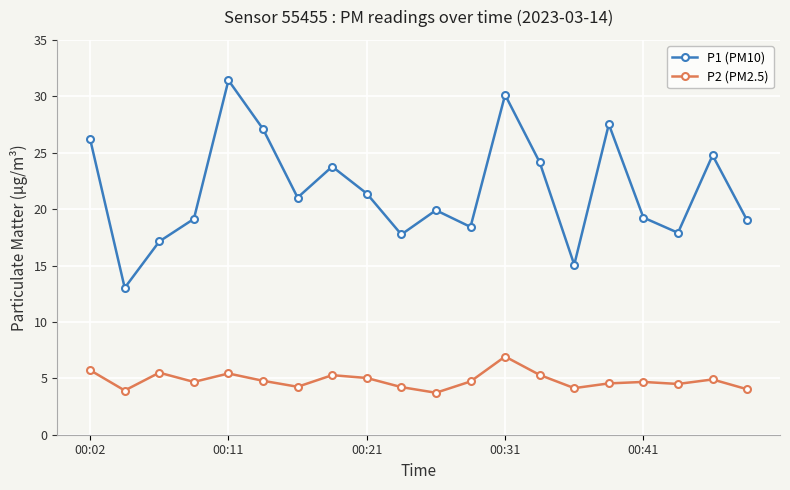

Rank the series by their maximum value, from highest to lowest.

P1 (PM10), P2 (PM2.5)